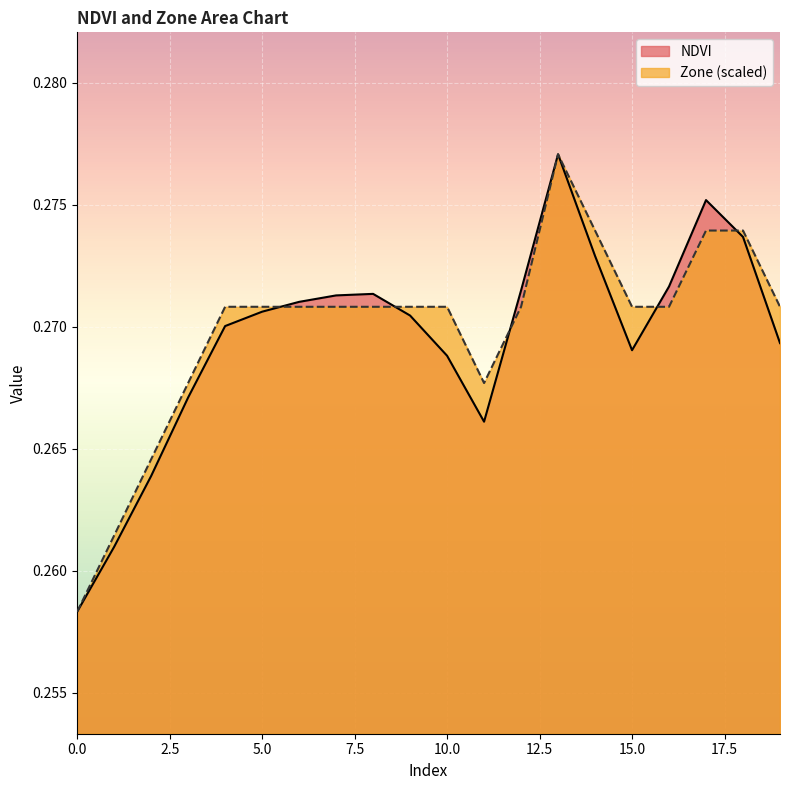

The Zone series shows 0.3 at 4. True or false?

True